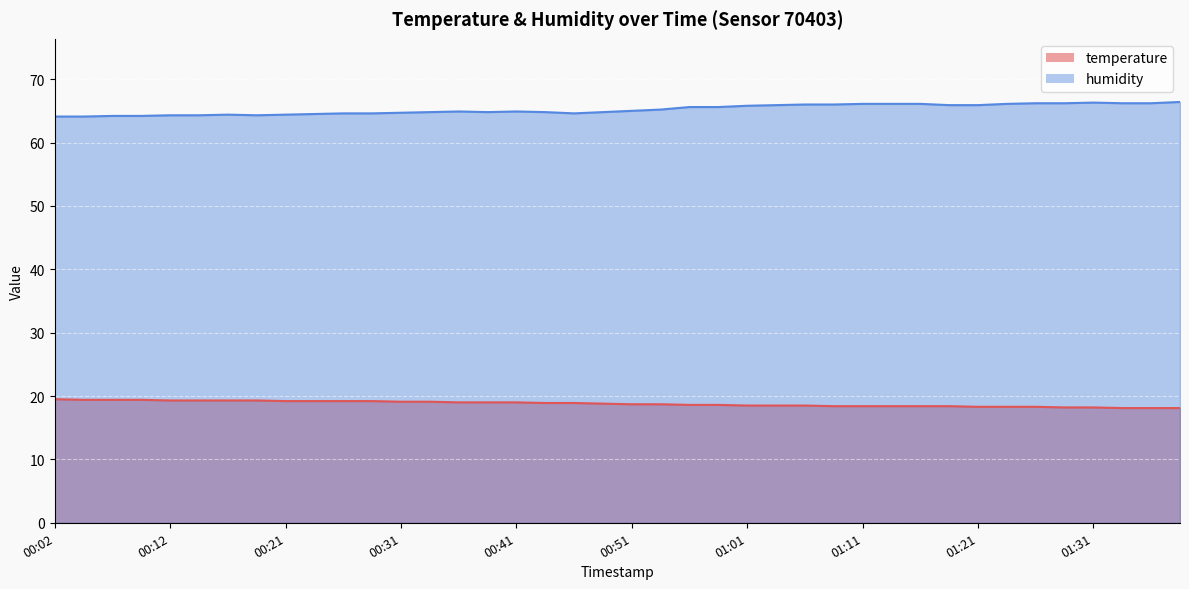

What is the approximate value of humidity at 01:23?

66.1